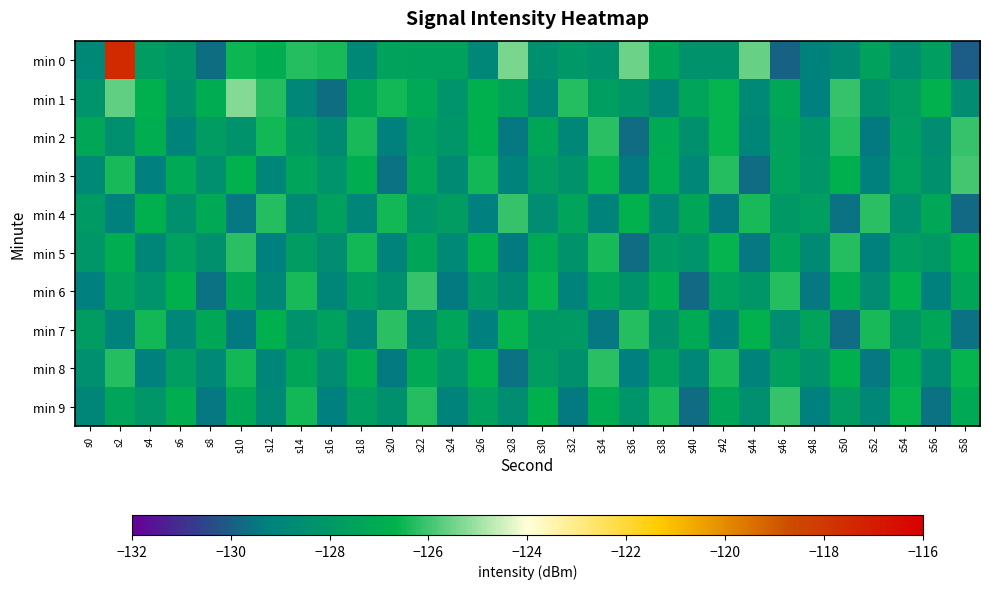

Count the number of categories in the chart.

30